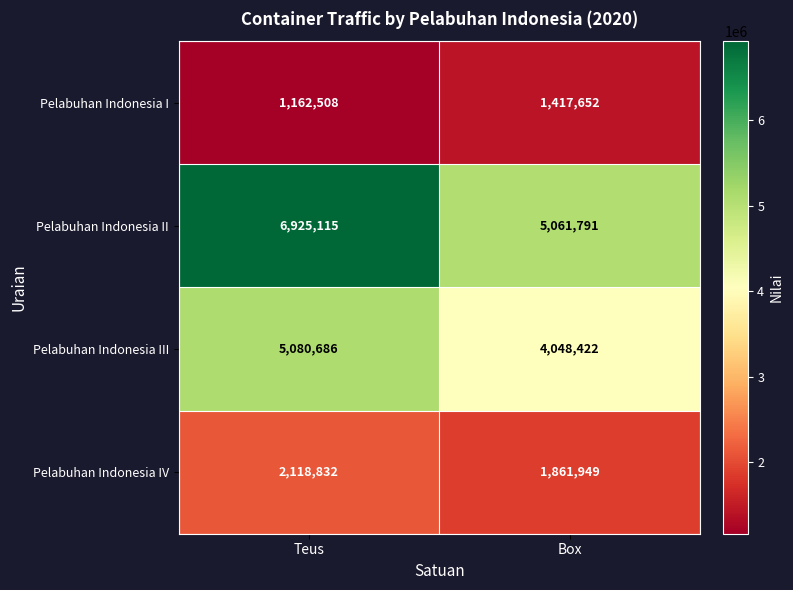

What value does the Pelabuhan Indonesia I series have at Teus, to the nearest 100?

1162500